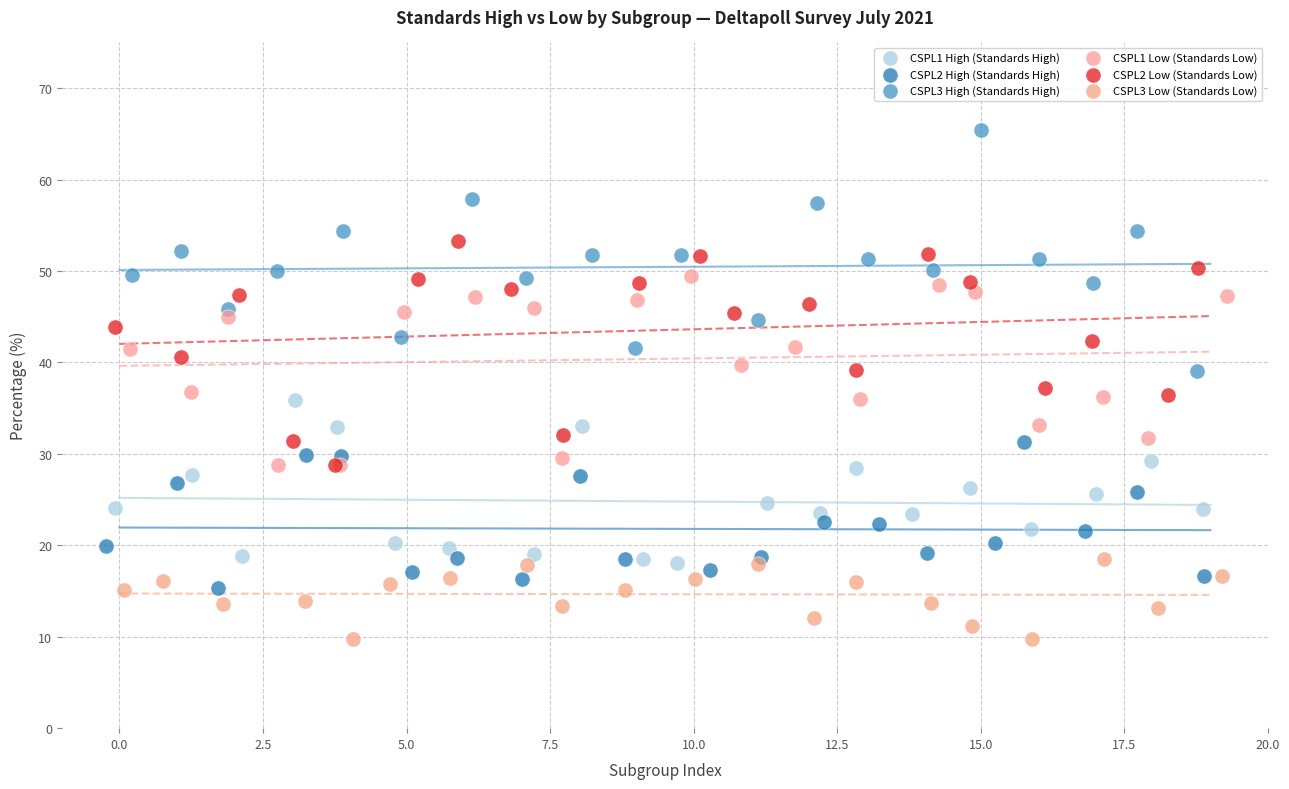

Which series reaches the maximum Y coordinate?

CSPL3 High (Standards High)